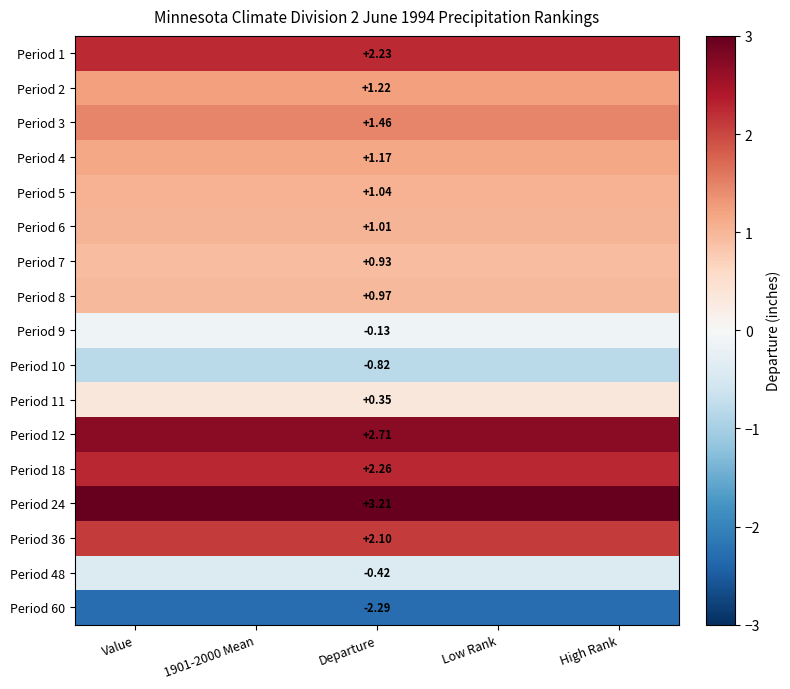

Which label corresponds to the largest value in the chart?

Value